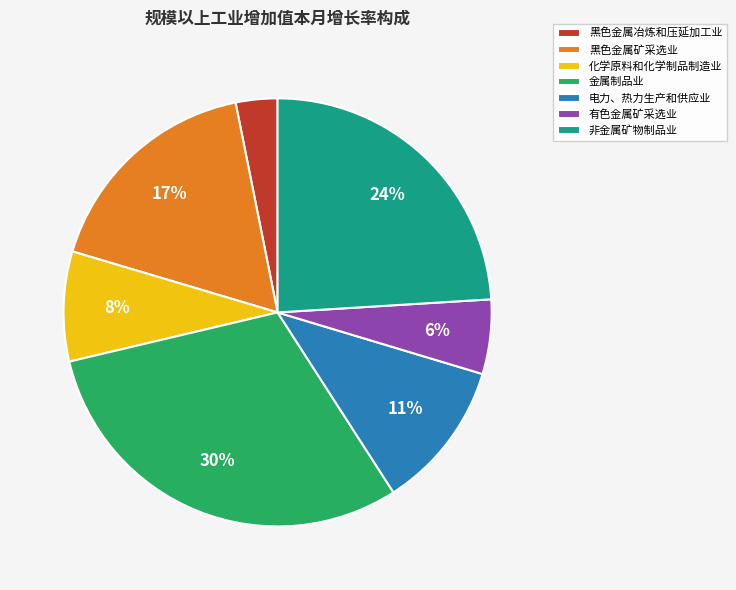

Is the sum of 化学原料和化学制品制造业 and 有色金属矿采选业 greater than half?

No